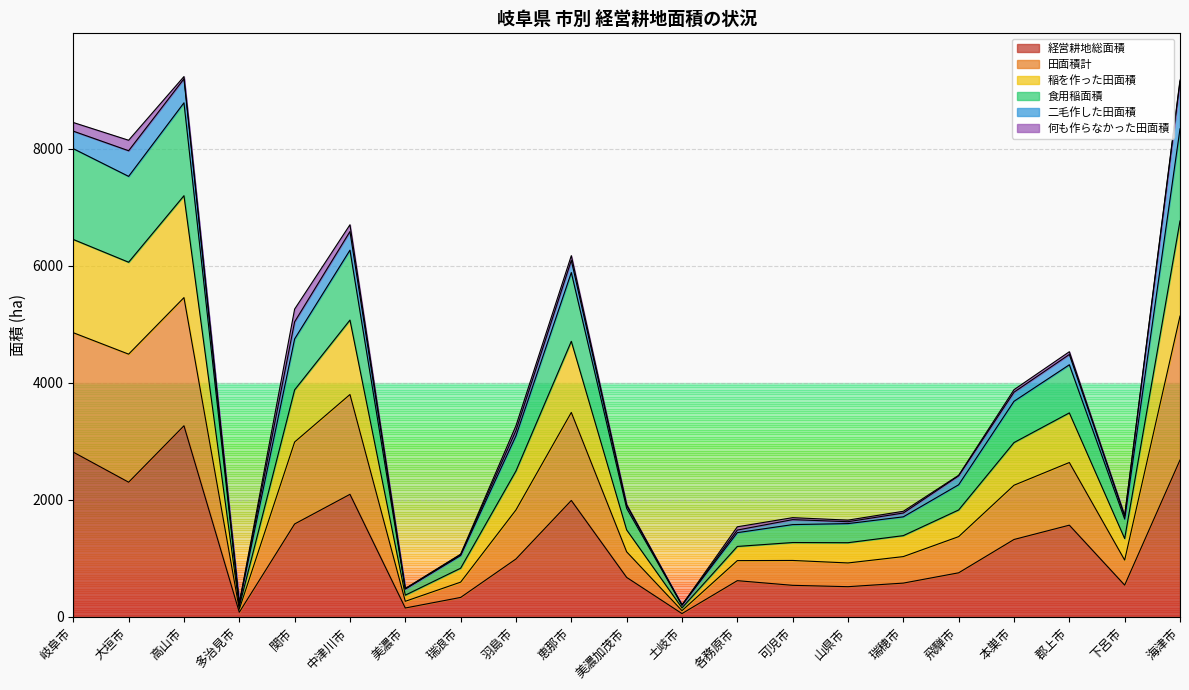

True or false: 食用稲面積 has a value of 1848.3 at 可児市.

False